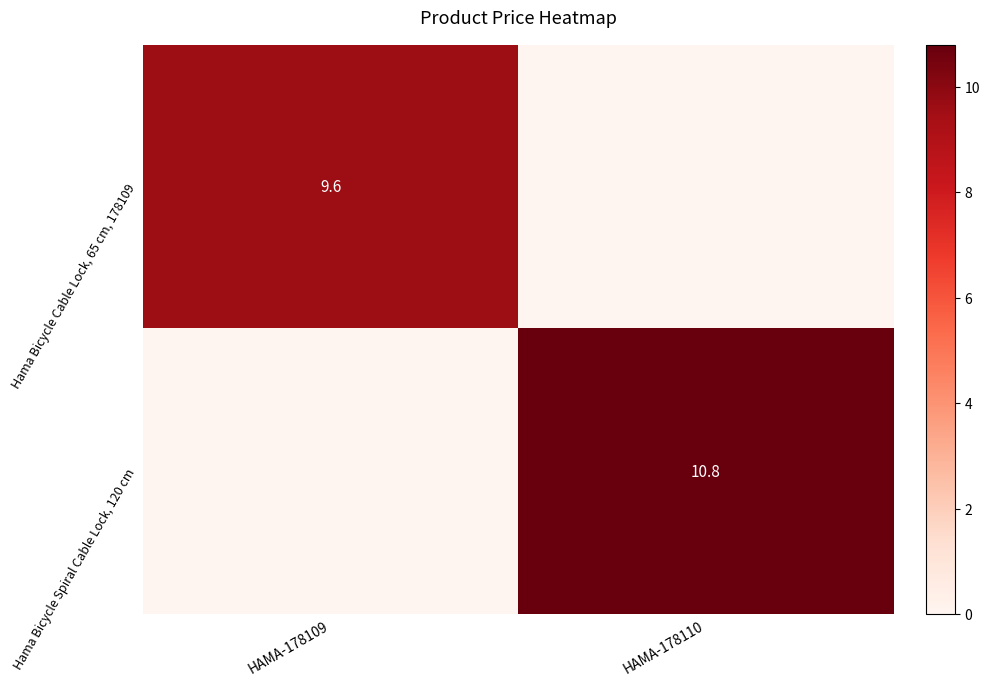

Is the value of Hama Bicycle Cable Lock, 65 cm, 178109 at HAMA-178109 greater than the value of Hama Bicycle Spiral Cable Lock, 120 cm at HAMA-178110?

No